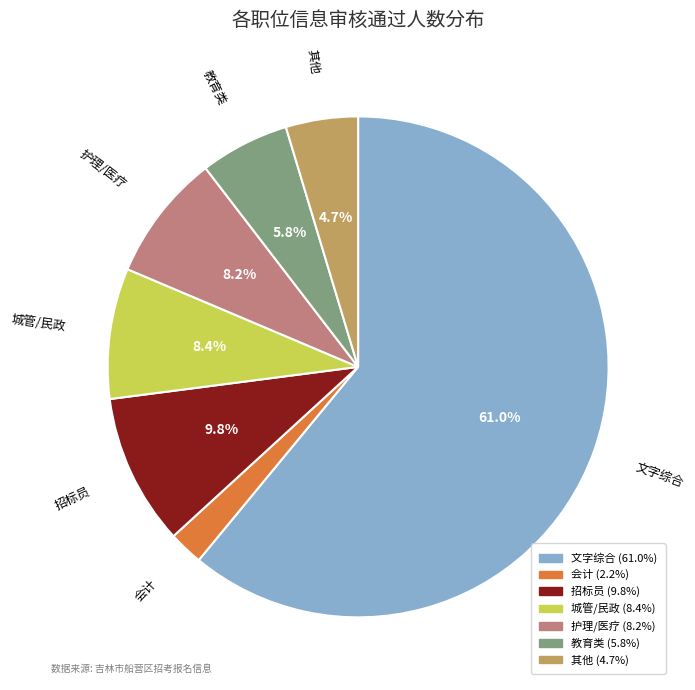

Is there any slice that represents more than half of the pie?

Yes